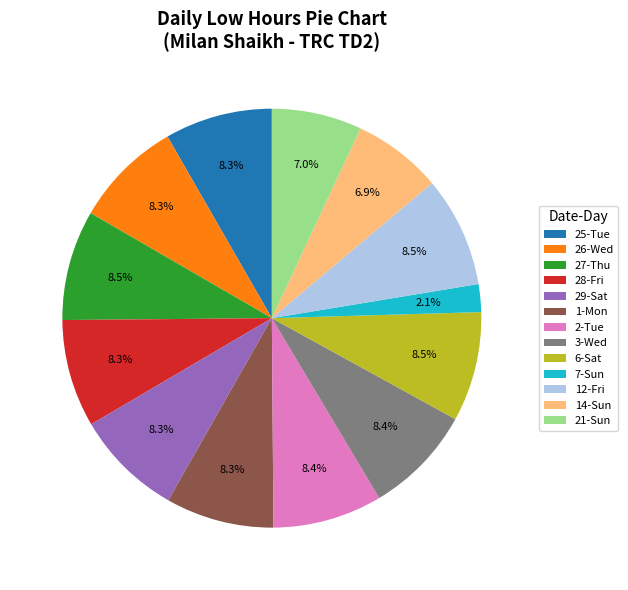

Approximately how many times larger is the value at 12-Fri compared to 27-Thu?

1.0